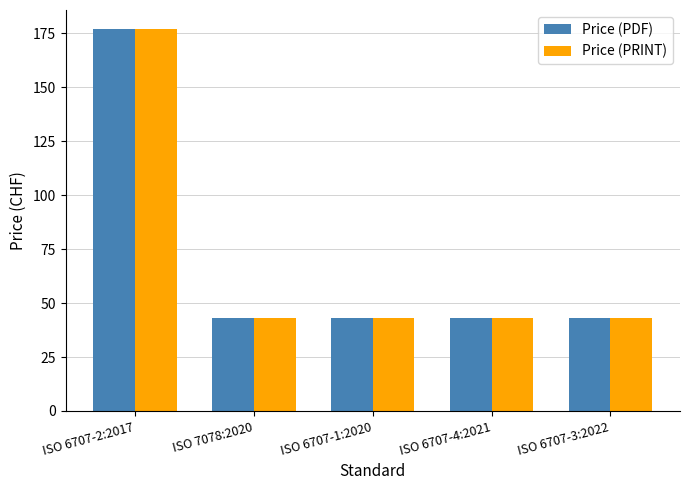

Does the chart contain stacked bars?

No